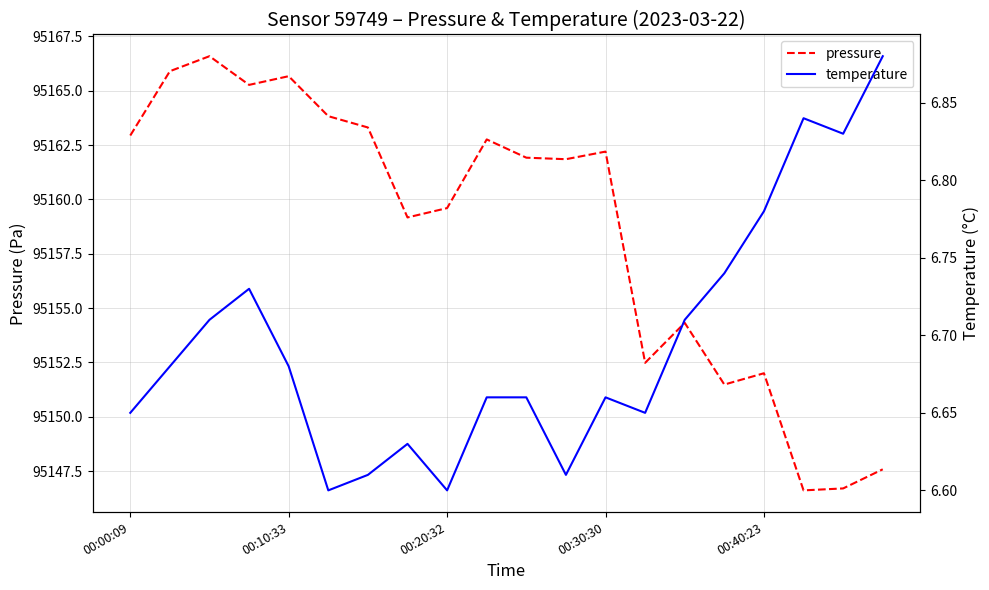

What is the average value of the pressure series?

95158.6